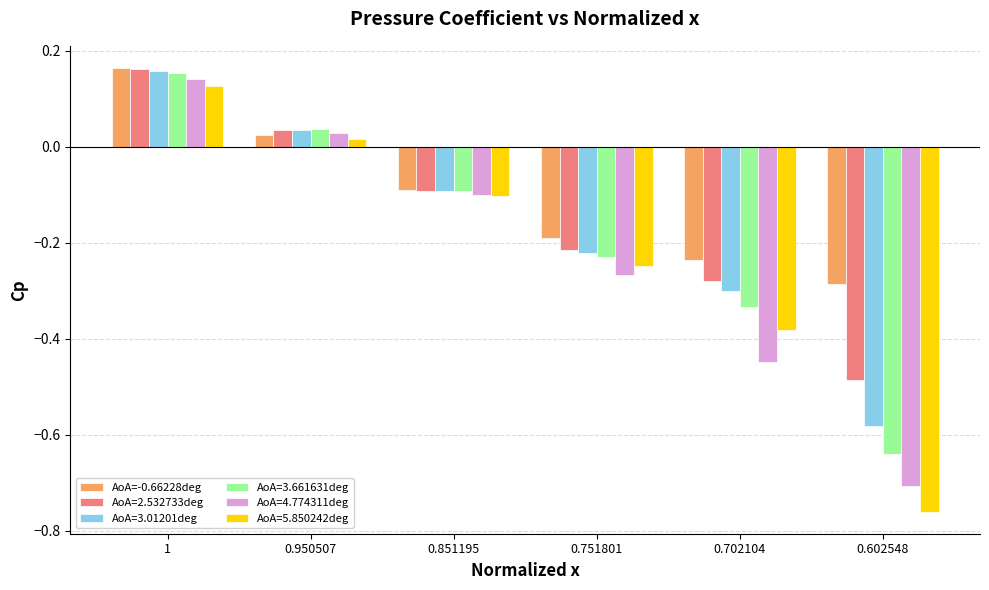

Where is AoA=3.01201deg nearest to the value 0?

0.950507